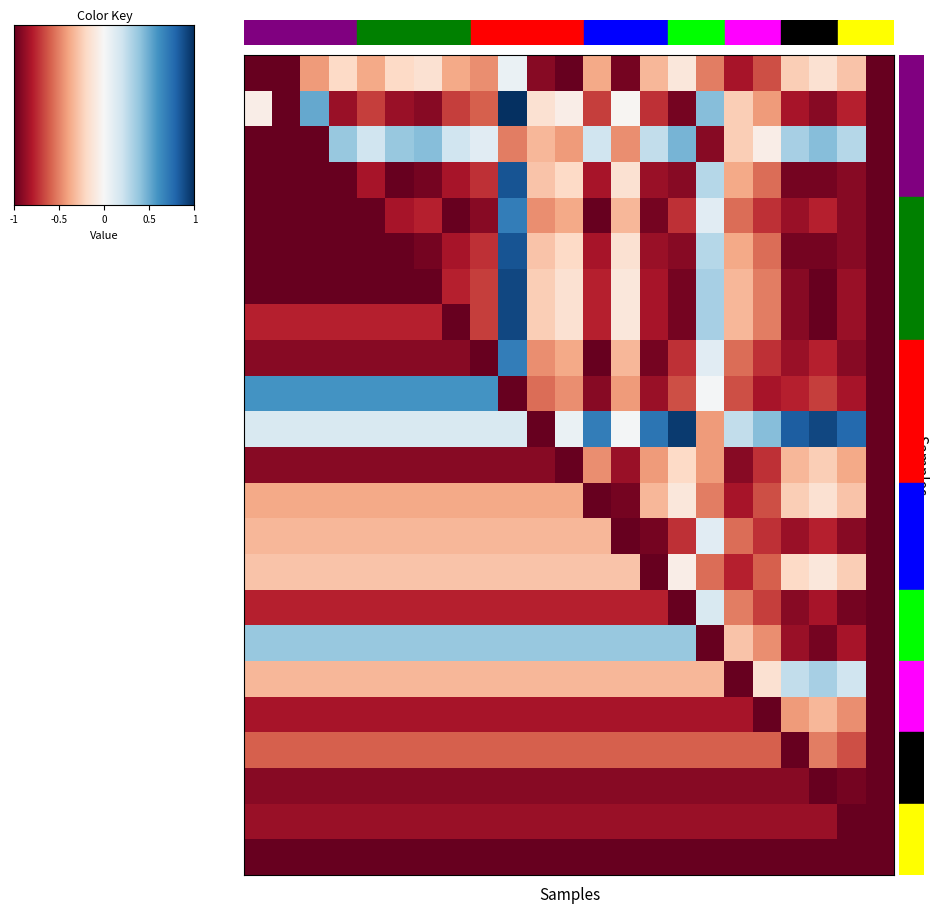

What is the smallest value displayed?

-1.0